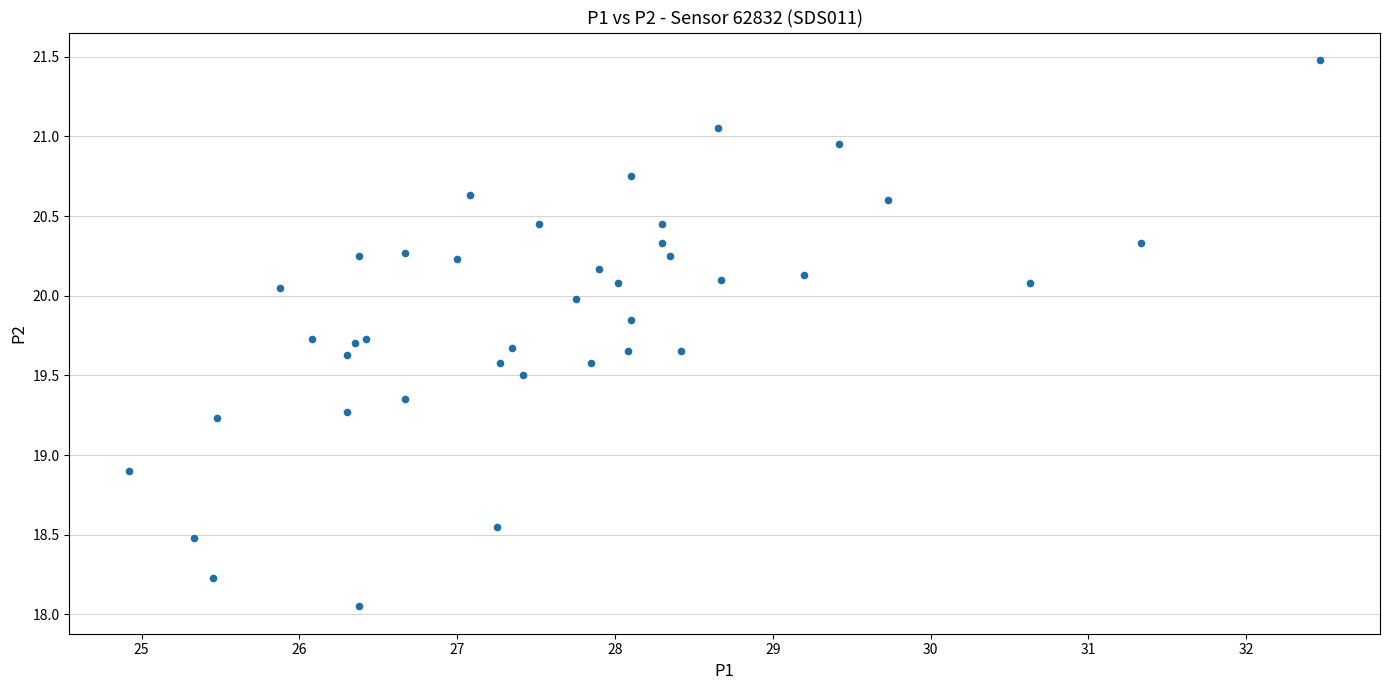

What Y value in the scatter plot is closest to 19?

18.9